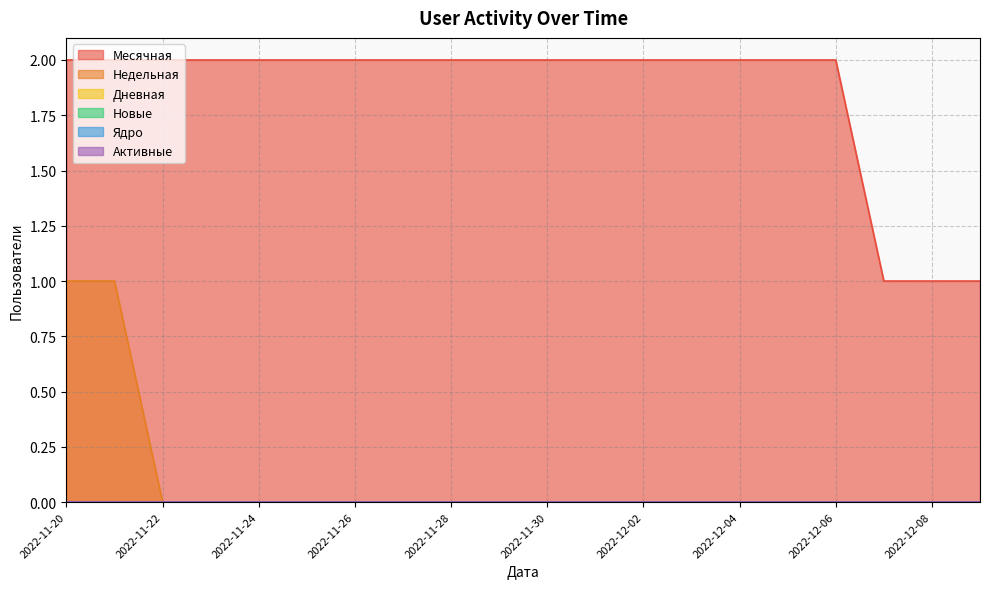

How many lines are shown in the chart?

6